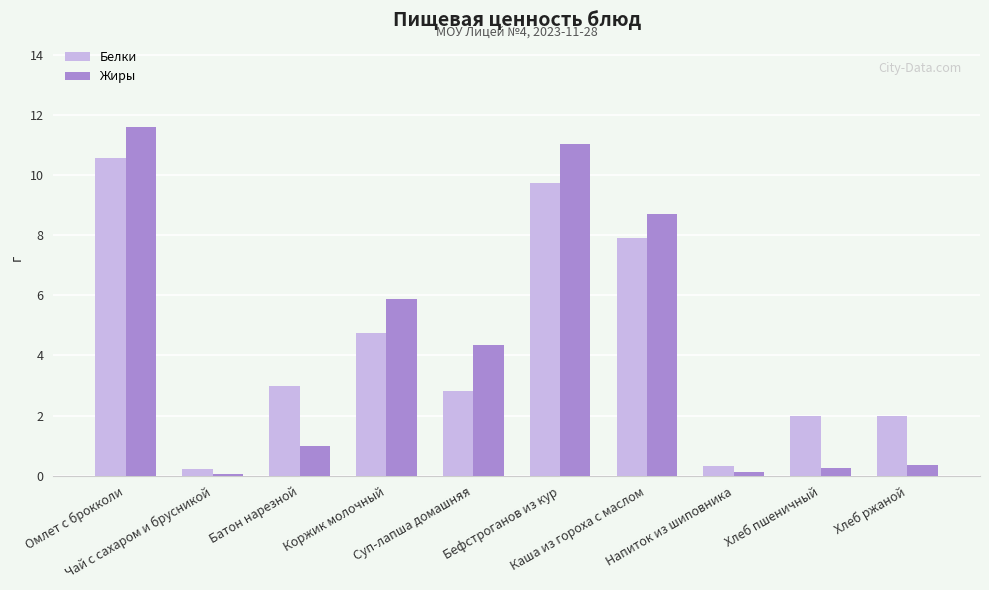

What are all the series names shown in the legend?

Белки, Жиры